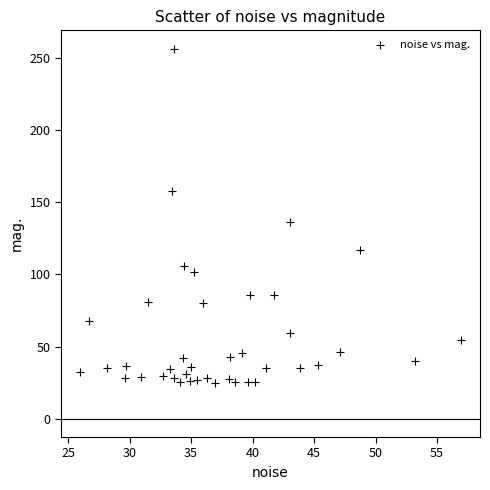

What Y value in the scatter plot is closest to 140?

136.2